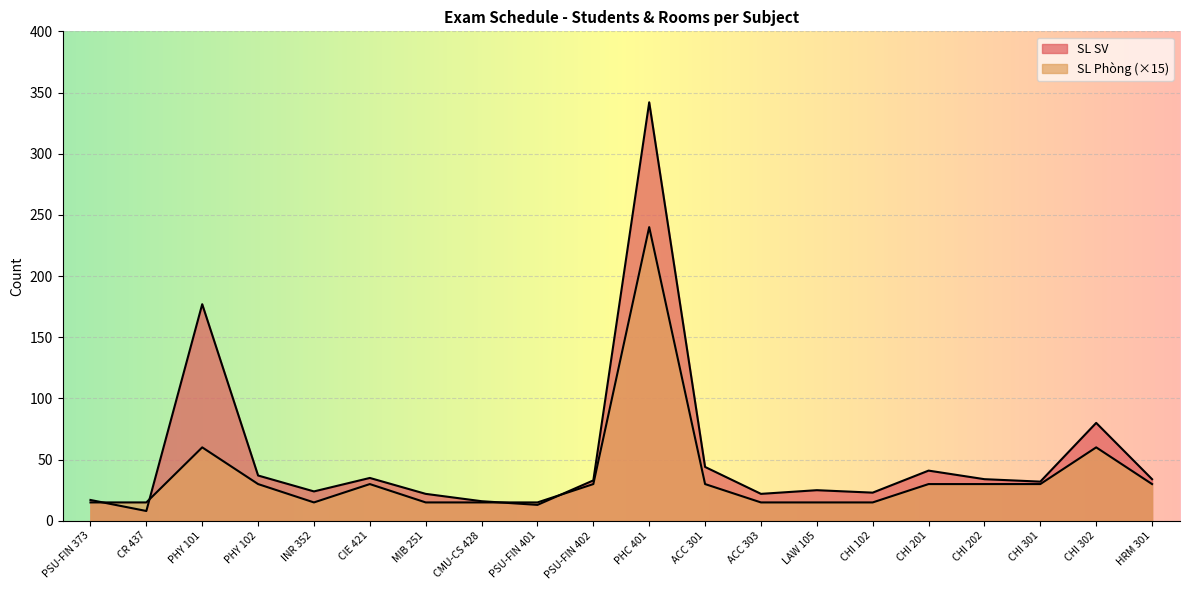

How many times do SL SV and SL Phòng cross each other?

4